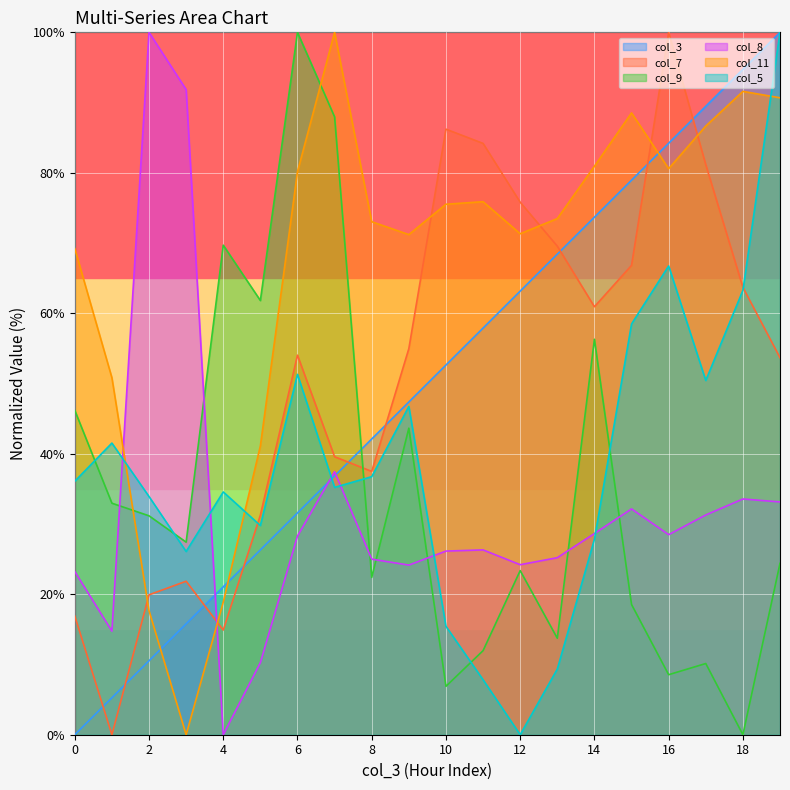

Count the number of categories in the chart.

20